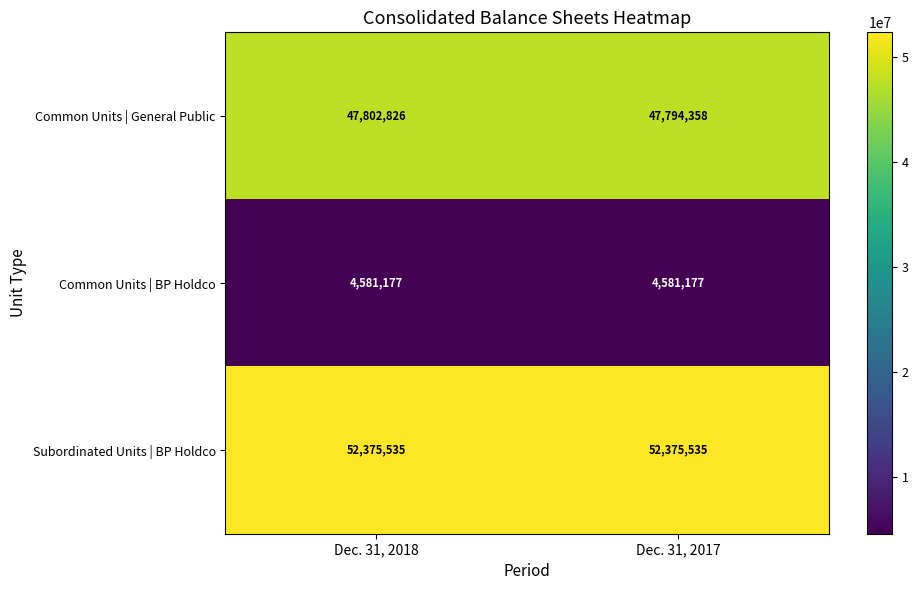

At which category is the sum across all series the highest?

Dec. 31, 2018